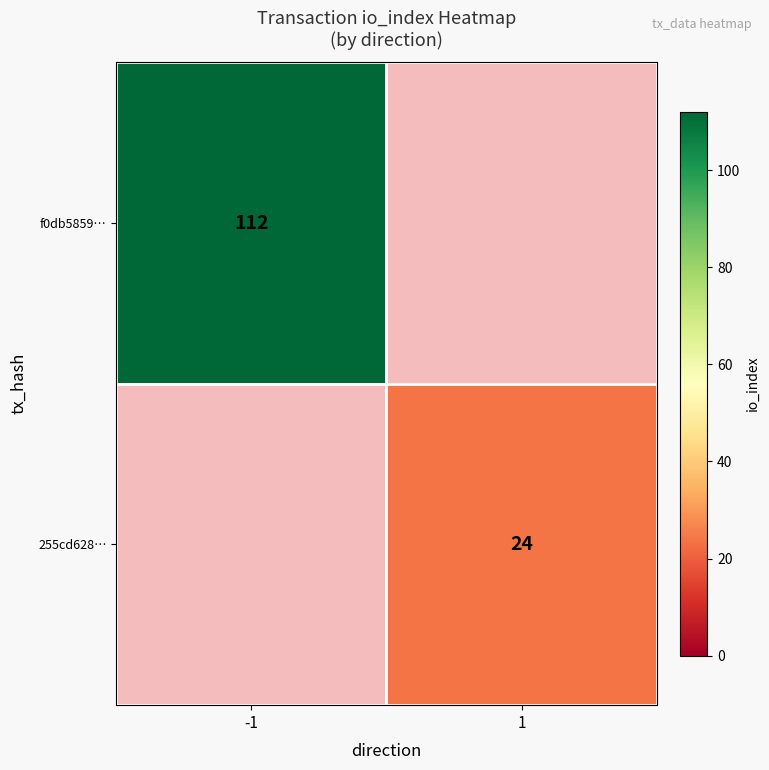

Is it true that f0db5859… equals 112 at -1?

True